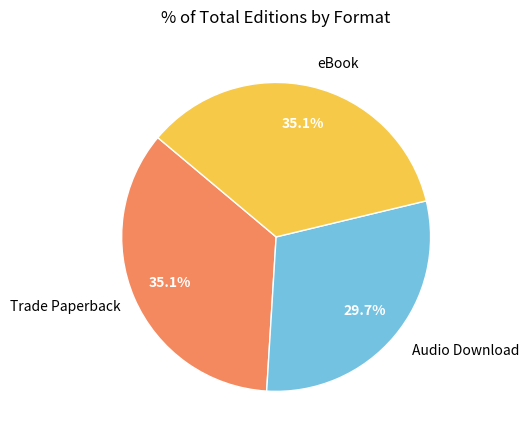

To the nearest percent, what is the combined percentage of Trade Paperback and eBook?

70%